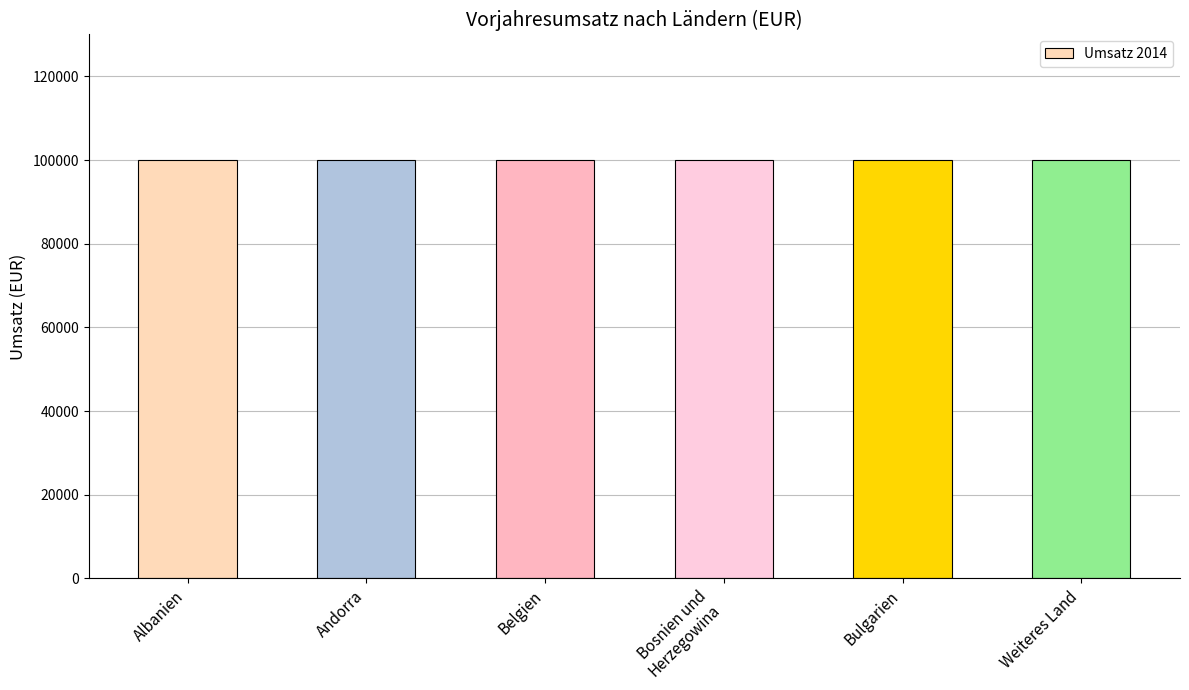

Between Albanien and Bulgarien, which series saw the biggest shift?

Umsatz 2014